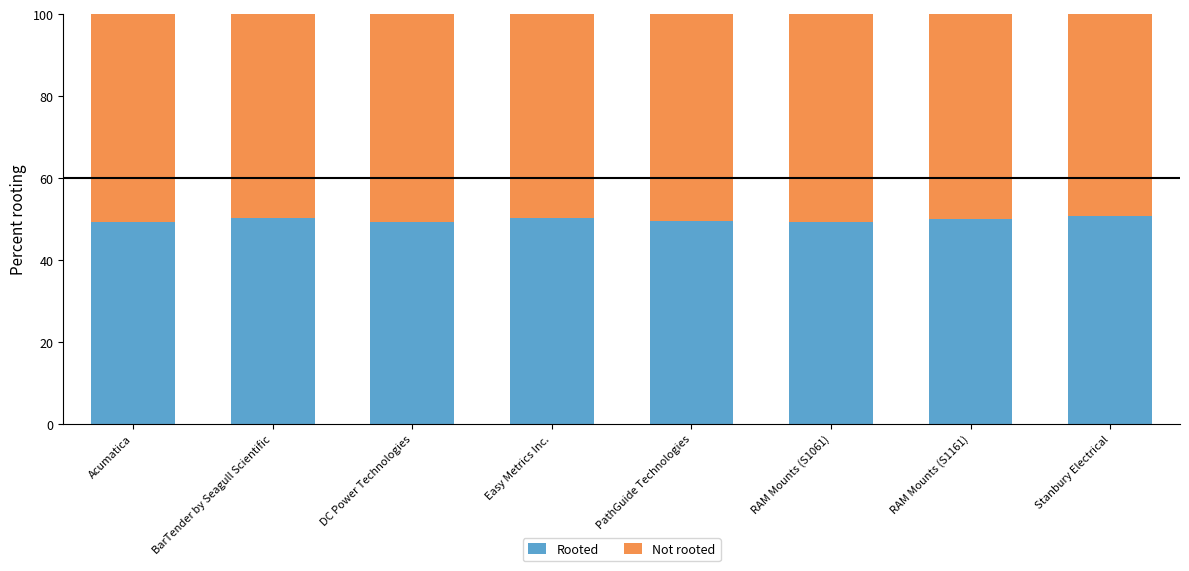

What is the total value across all series at Stanbury Electrical?

100.0